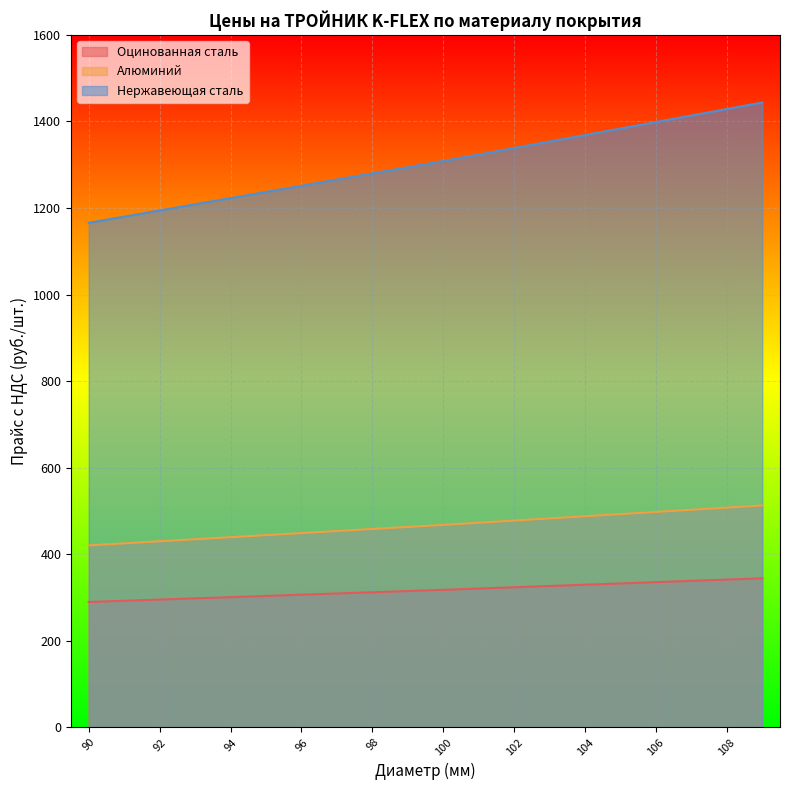

Which series has the largest range (max minus min)?

Нержавеющая сталь